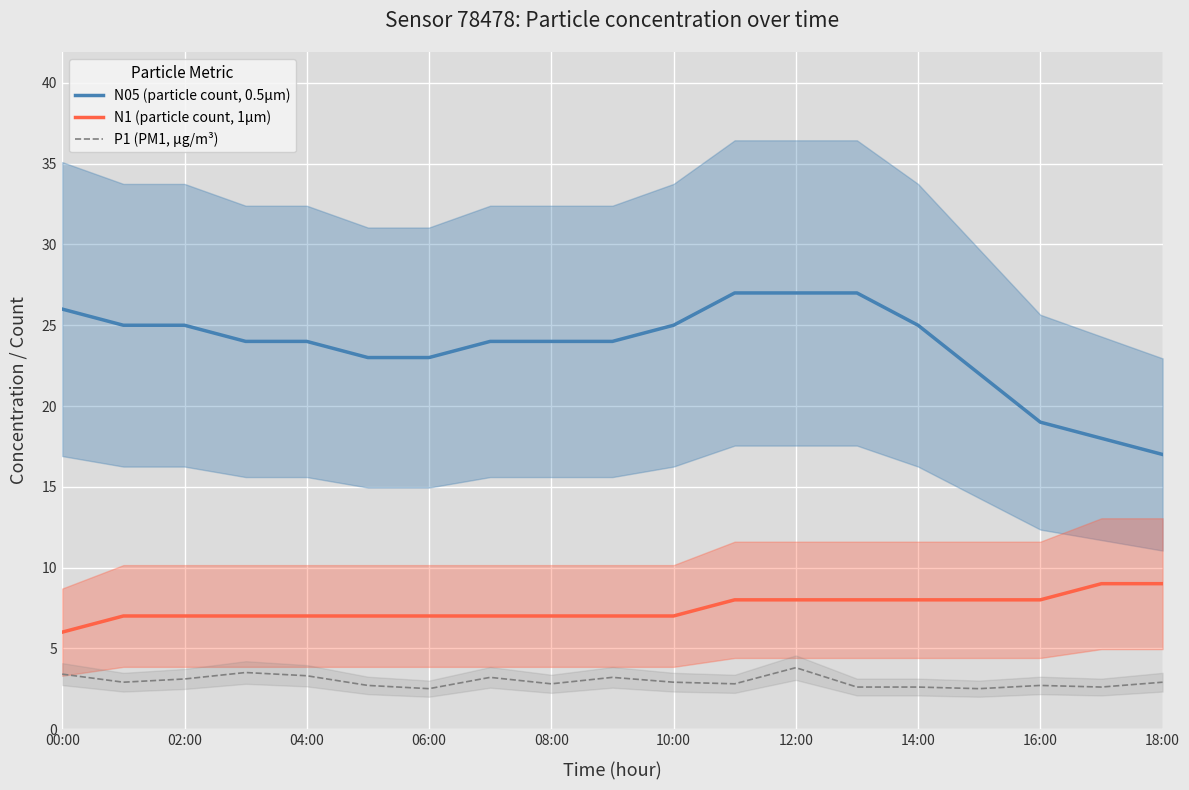

What is the value of the N1 (particle count, 1µm) point at the 2nd from the left?

7.0